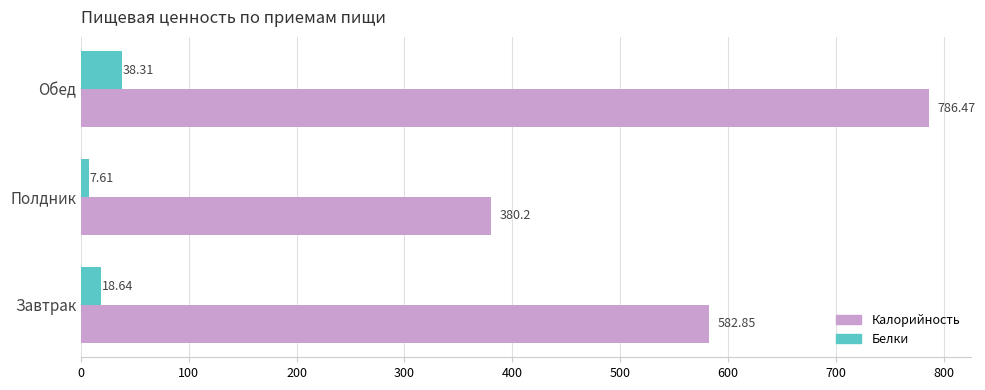

How many values in the Белки series exceed 18?

2